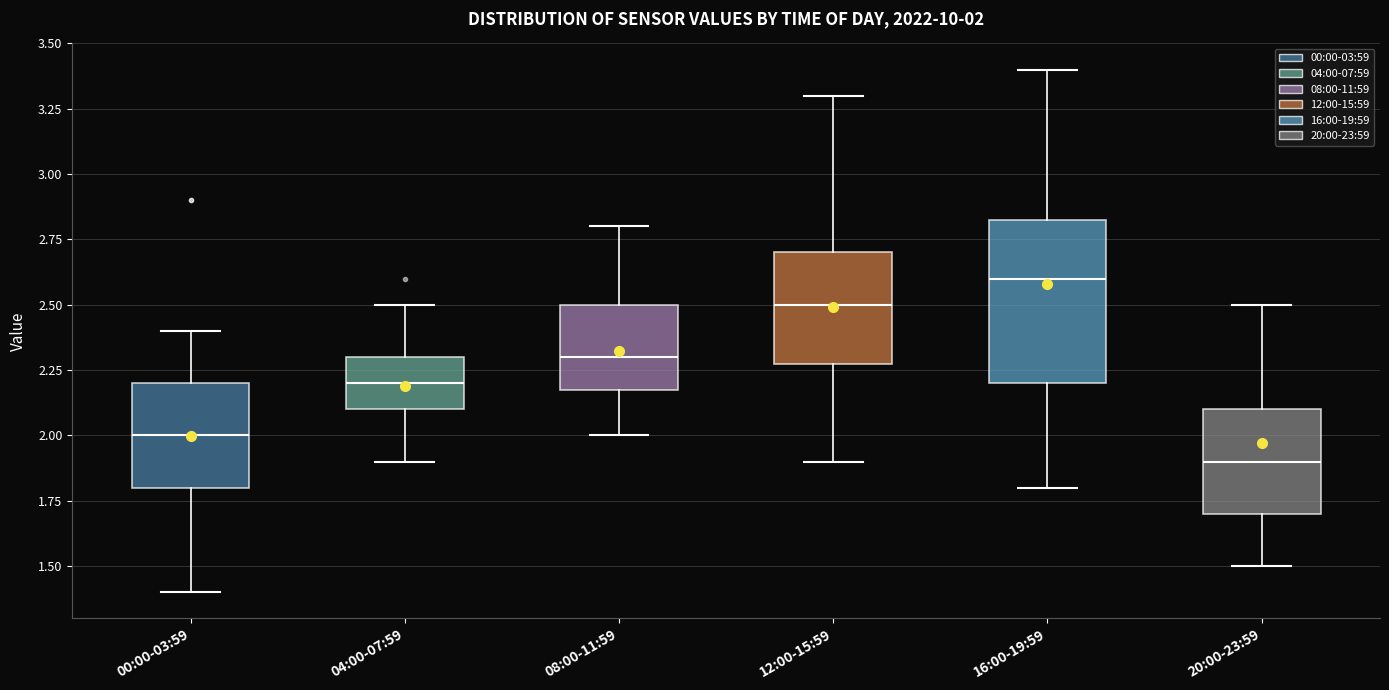

Which box's median line is the highest?

16:00-19:59